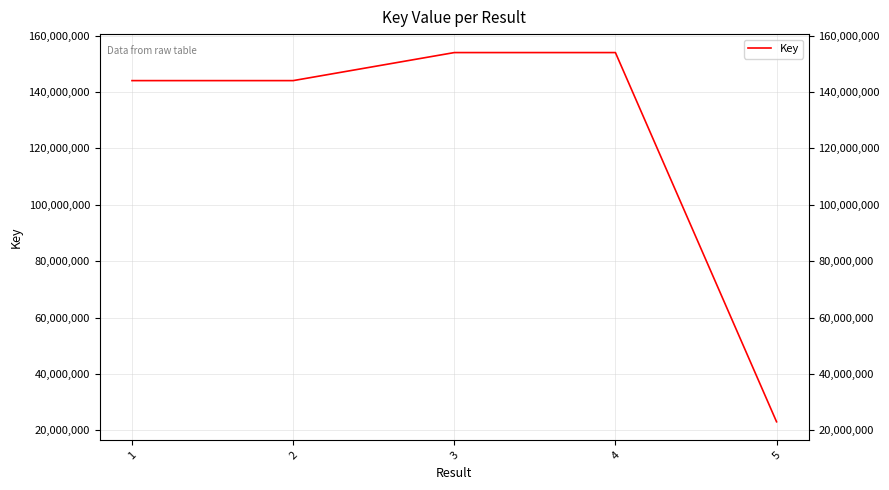

What is the greatest value displayed?

153992564